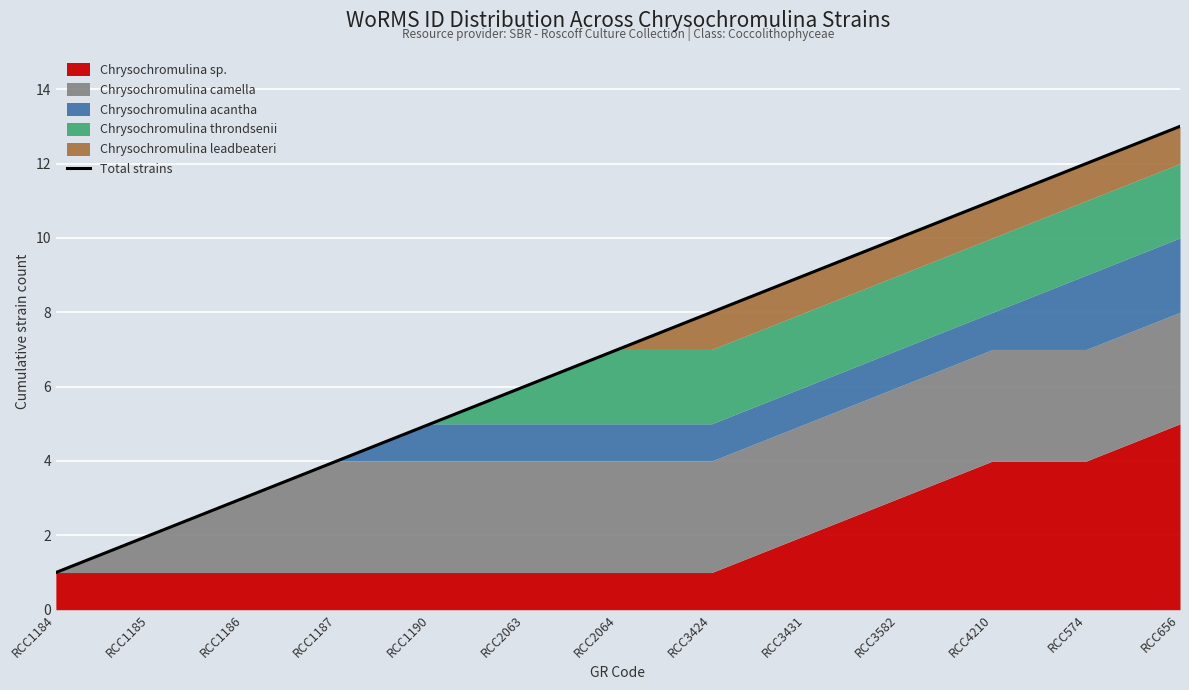

True or false: the data shows 0 at RCC1184.

False